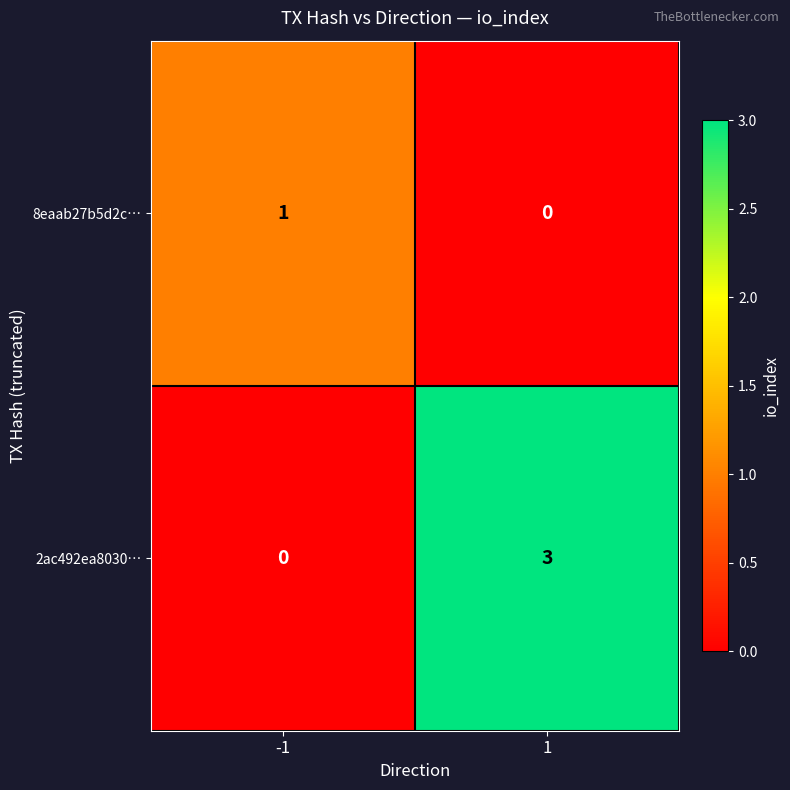

What value does the 2ac492ea8030… series have at 1?

3